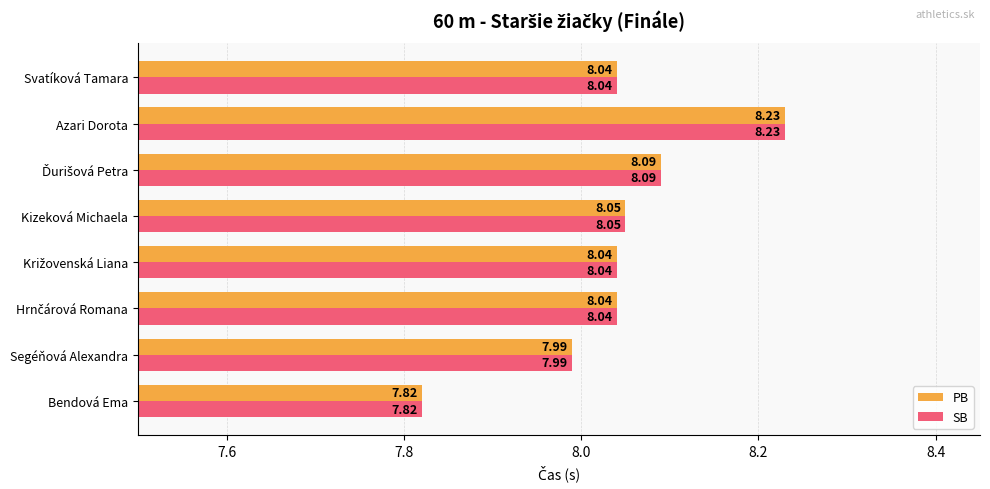

At how many categories does at least one series exceed 7?

8